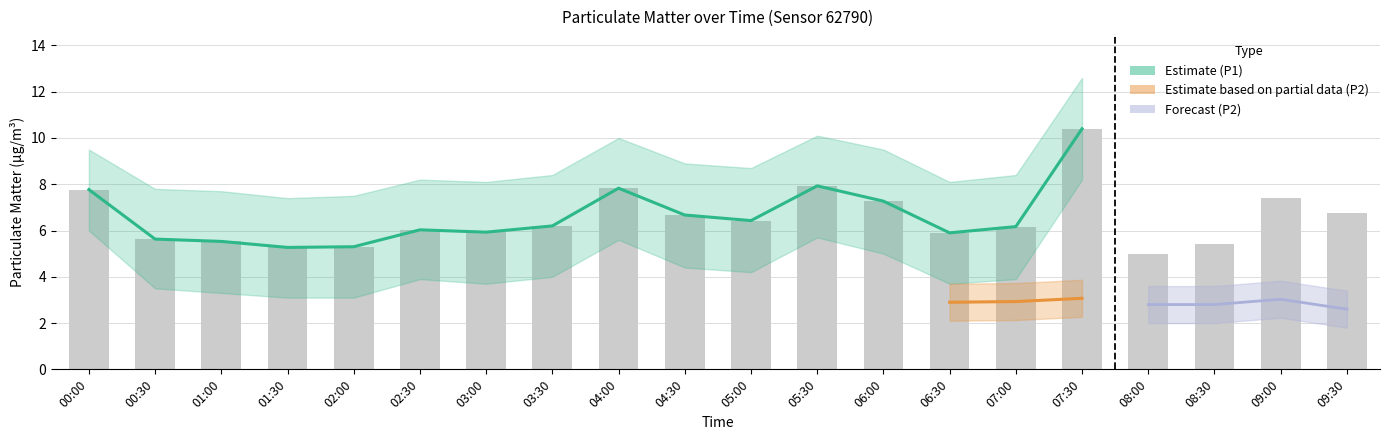

Rank the categories by value from lowest to highest.

08:00, 01:30, 02:00, 08:30, 01:00, 00:30, 06:30, 03:00, 02:30, 07:00, 03:30, 05:00, 04:30, 09:30, 06:00, 09:00, 00:00, 04:00, 05:30, 07:30